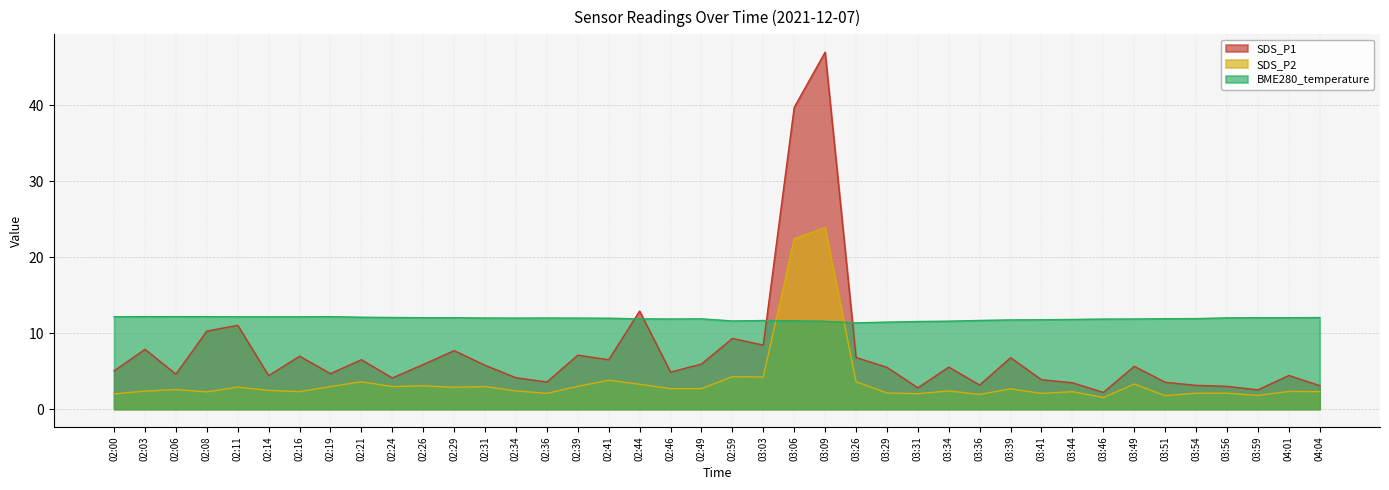

What are all the series names shown in the legend?

SDS_P1, SDS_P2, BME280_temperature